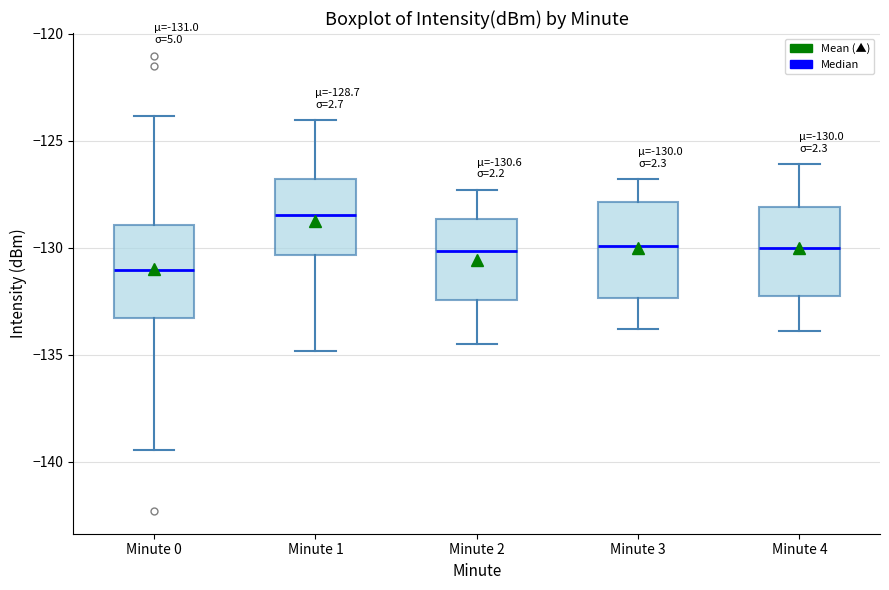

Which box's median line is the lowest?

Minute 0